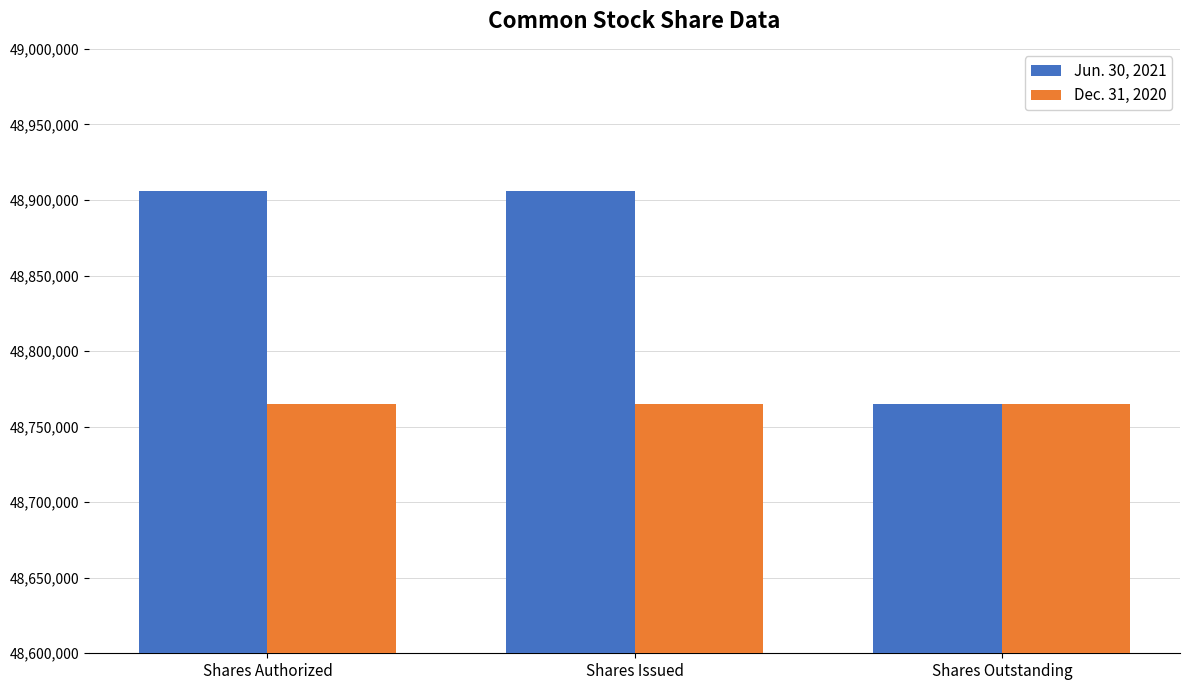

What is the approximate value of Dec. 31, 2020 at Shares Outstanding?

48765000